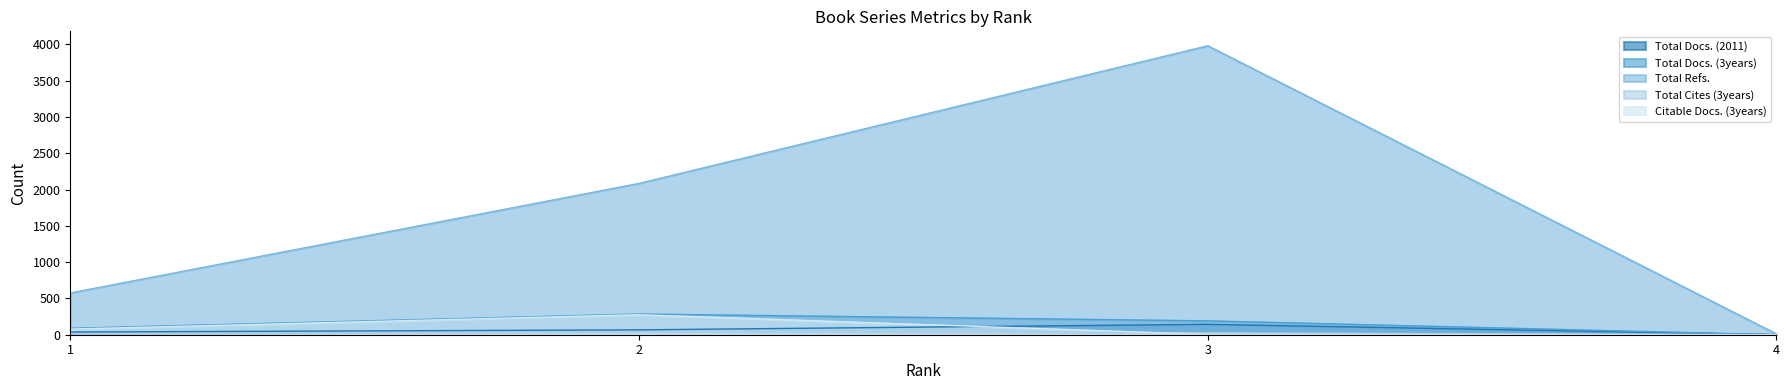

What is the difference between the Total Refs. values at 3 and 4?

3972